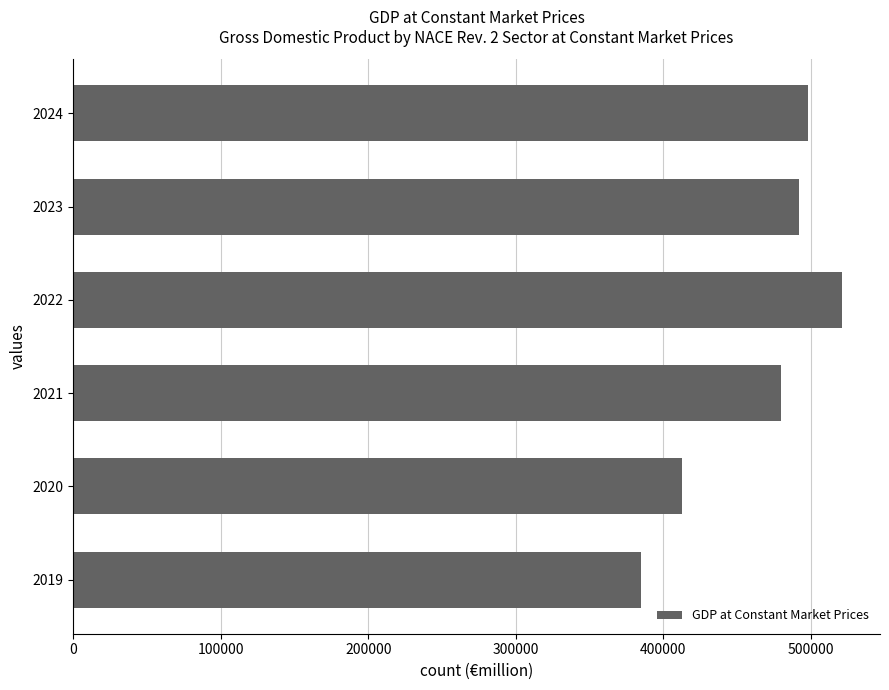

Which category has the lowest value across all series?

2019